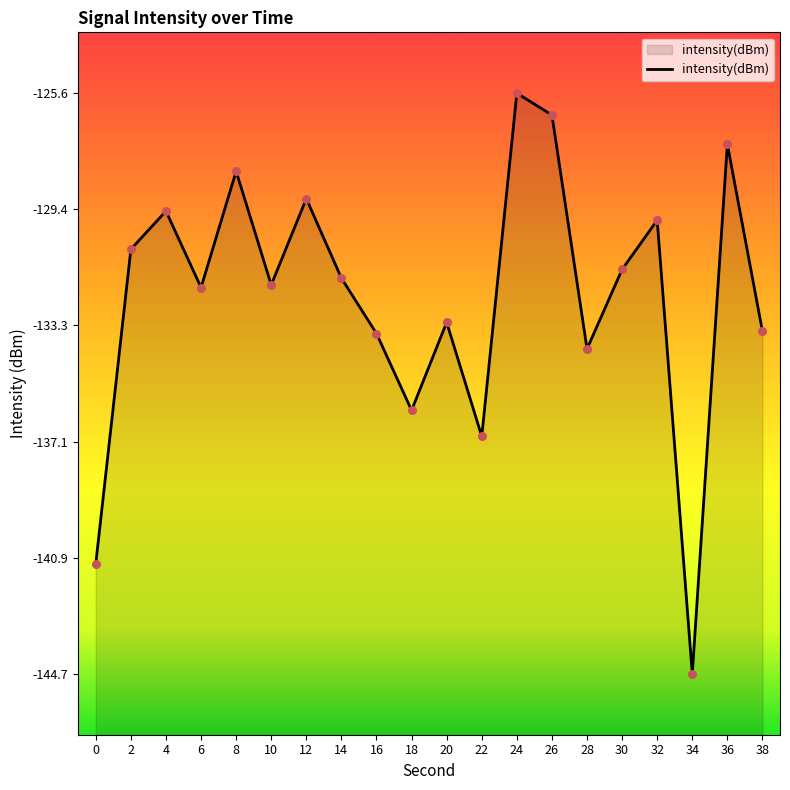

What is the change in value from 8 to 34?

-16.5